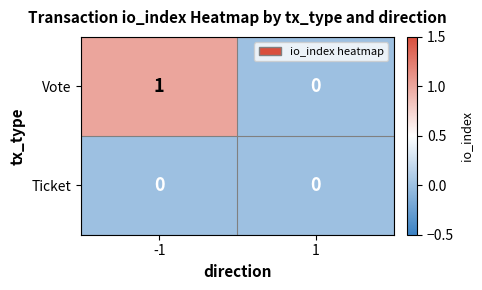

What is the total value across all series at -1?

1